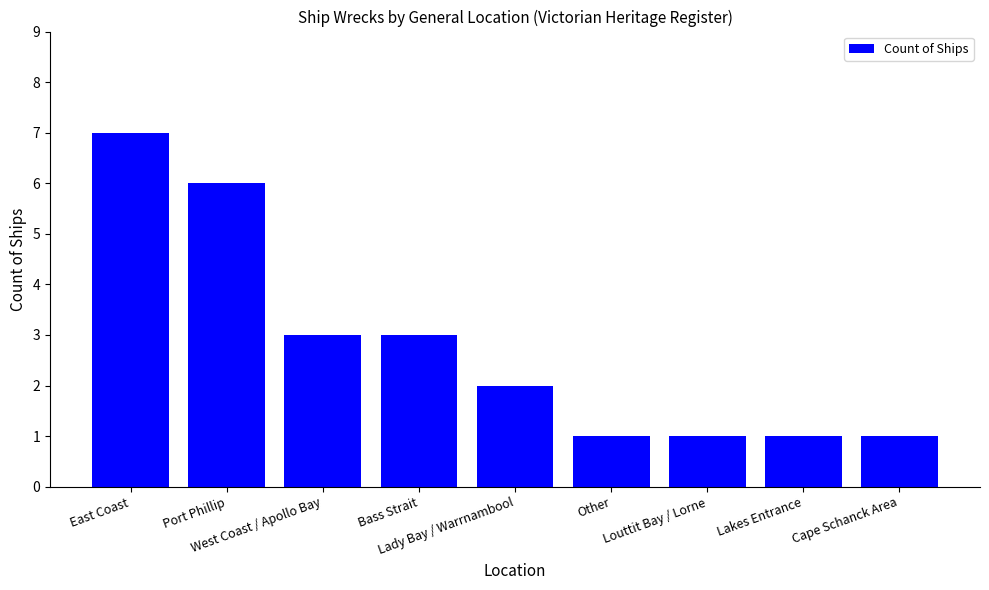

What is the difference between the maximum and minimum values?

6